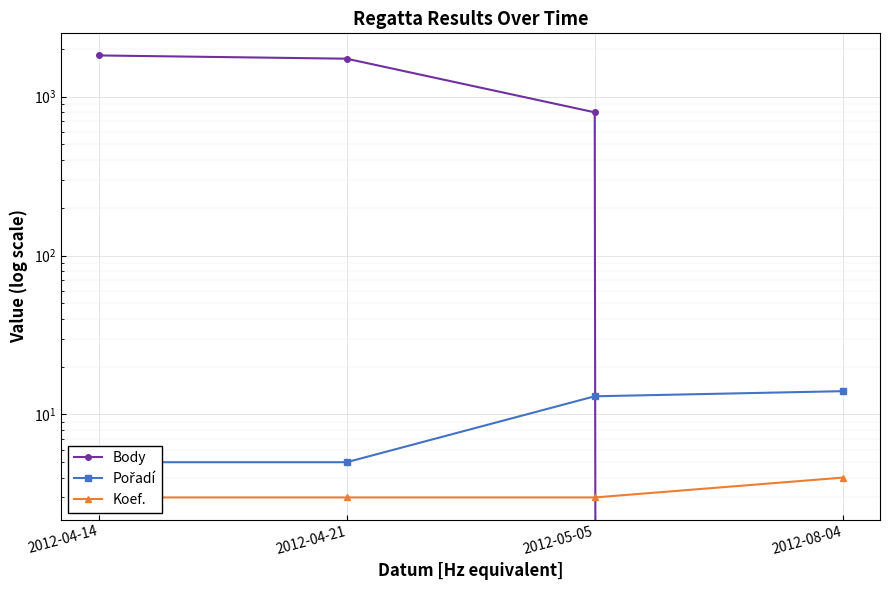

What position from the left is 2012-05-05?

3